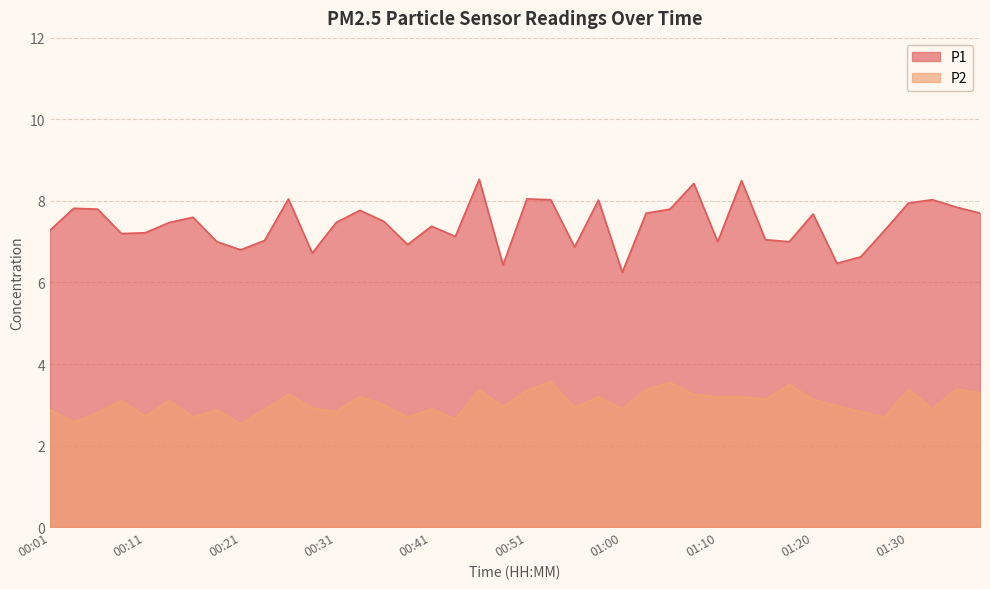

What is the sum of all P1 values?

297.4